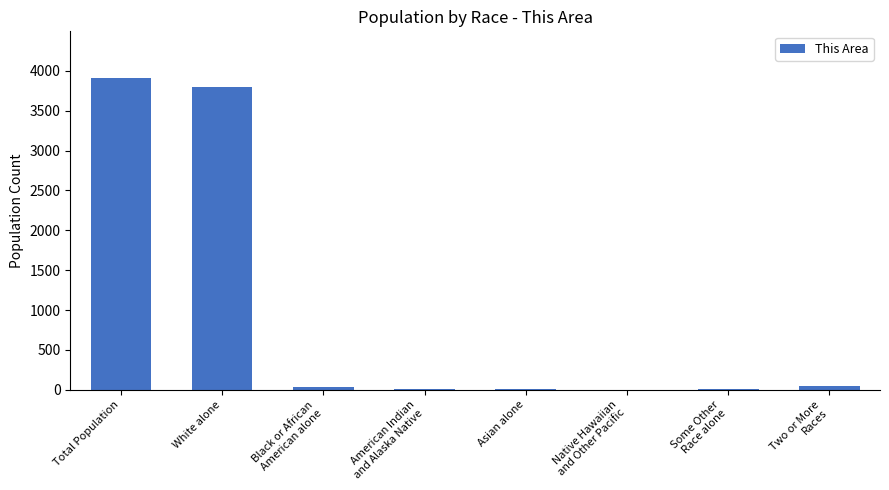

True or false: the data shows 0 at Native Hawaiian
and Other Pacific.

True